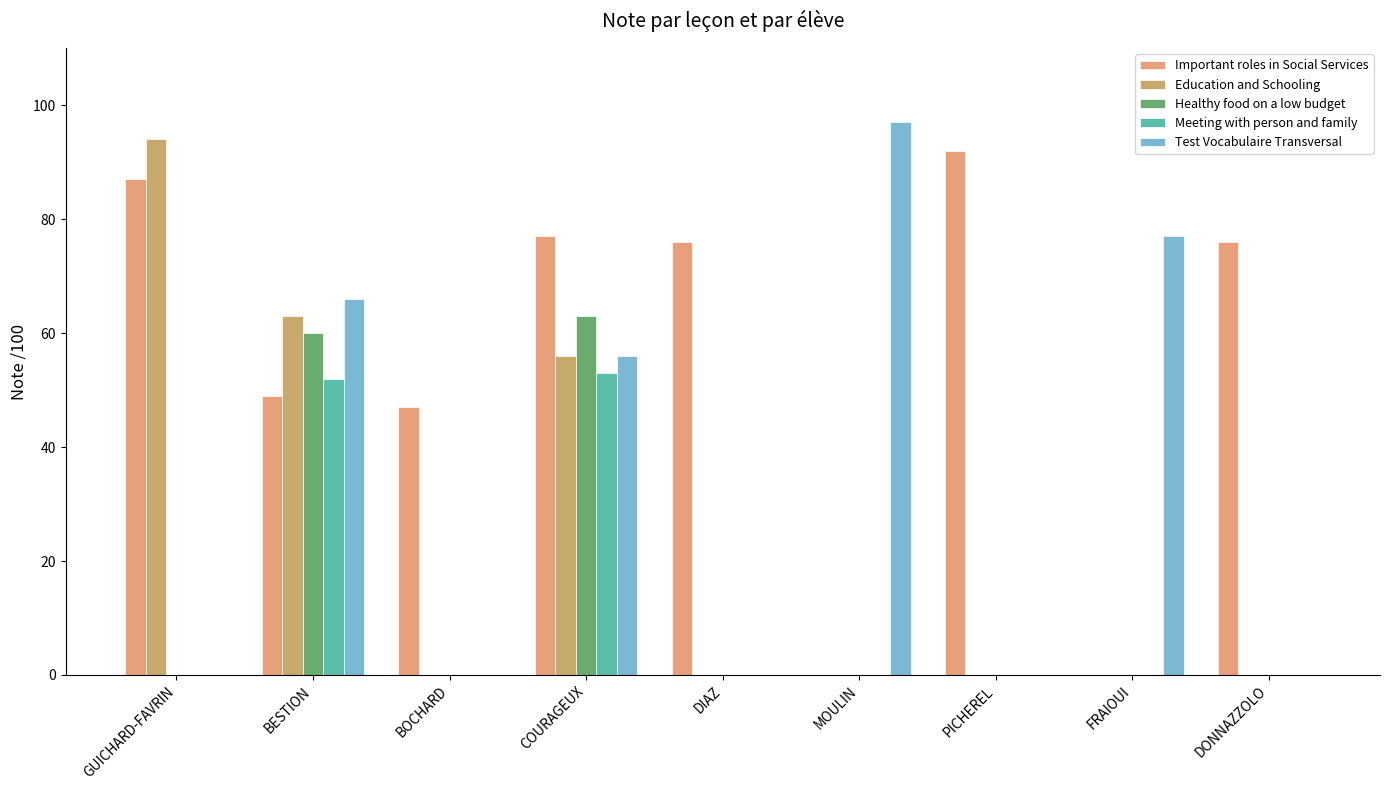

How many categories are shown in the chart?

9